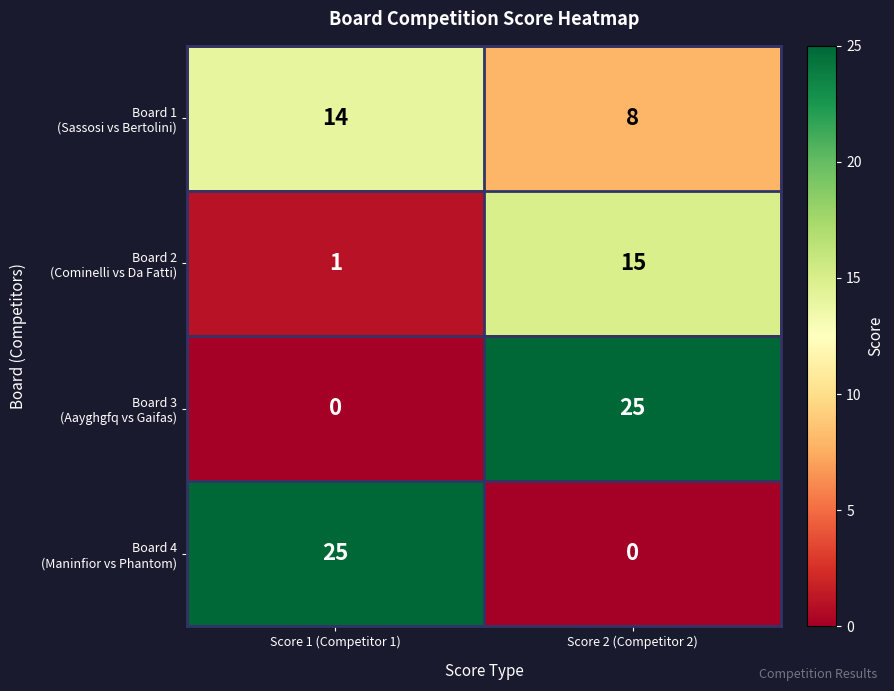

What is the difference between the highest and lowest values at Score 1 (Competitor 1)?

25